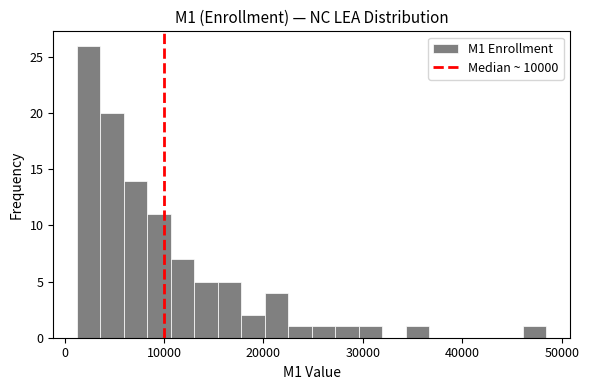

Around what value on the x-axis is the tallest bar? Give the approximate position of its centre, as read against the axis.

2000